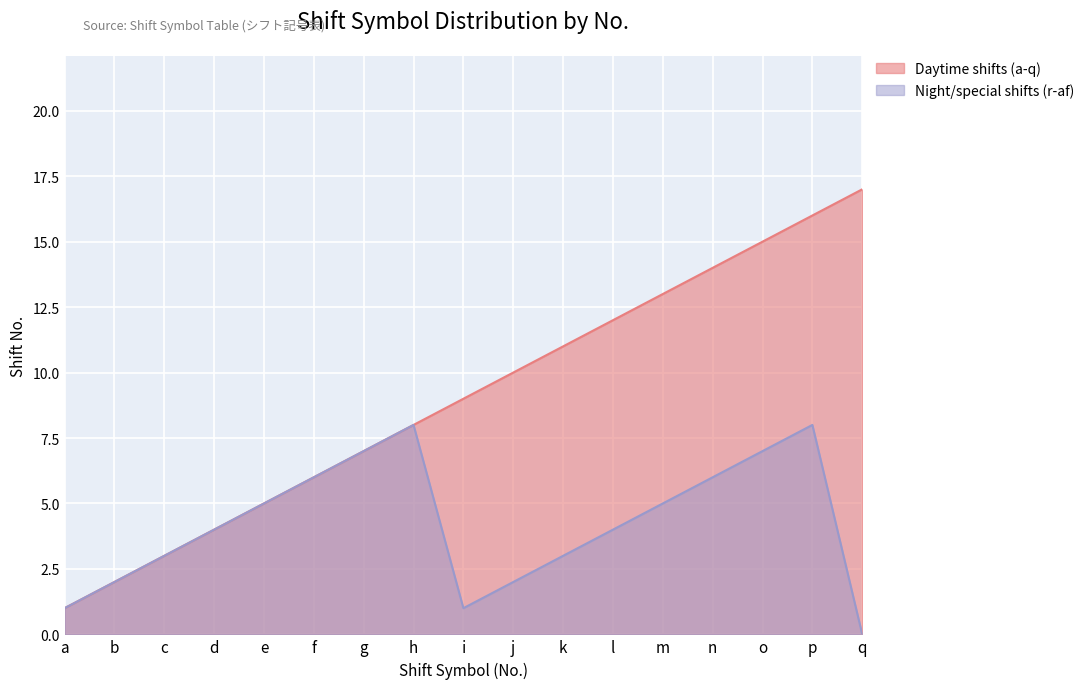

The Night/special shifts (r-af) series shows 1 at i. True or false?

False